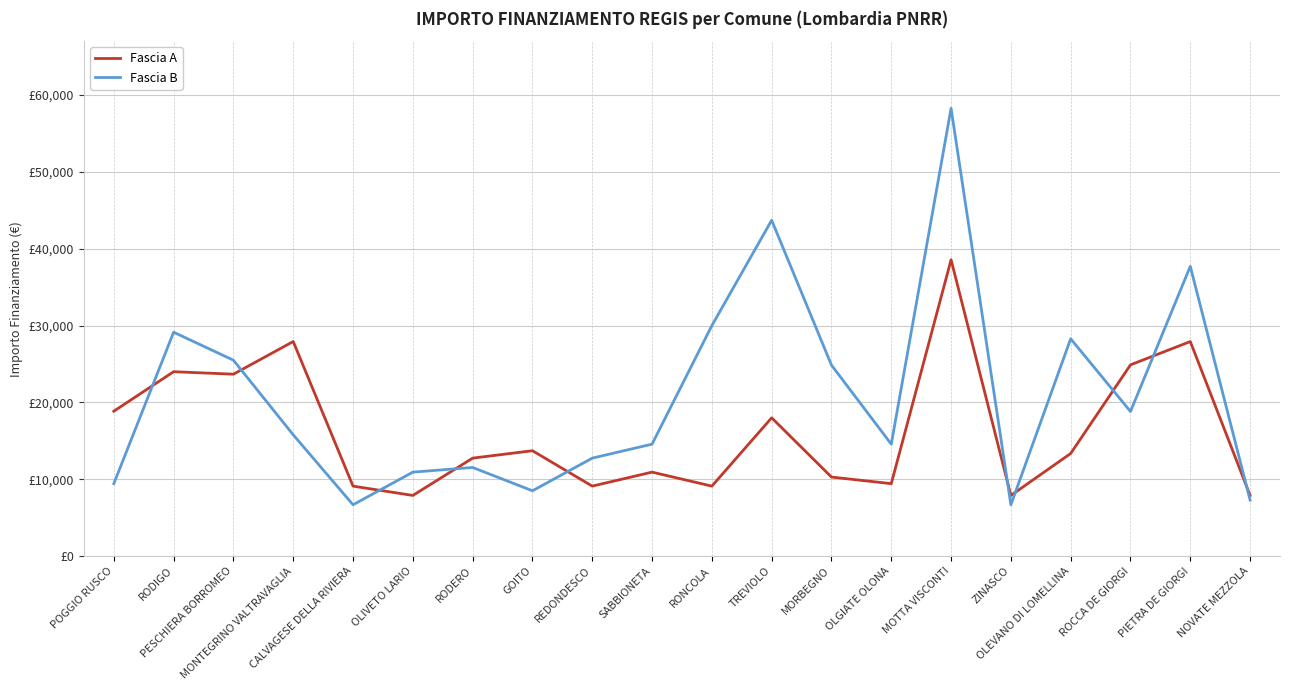

The Fascia A series shows 12747 at RODERO. True or false?

True